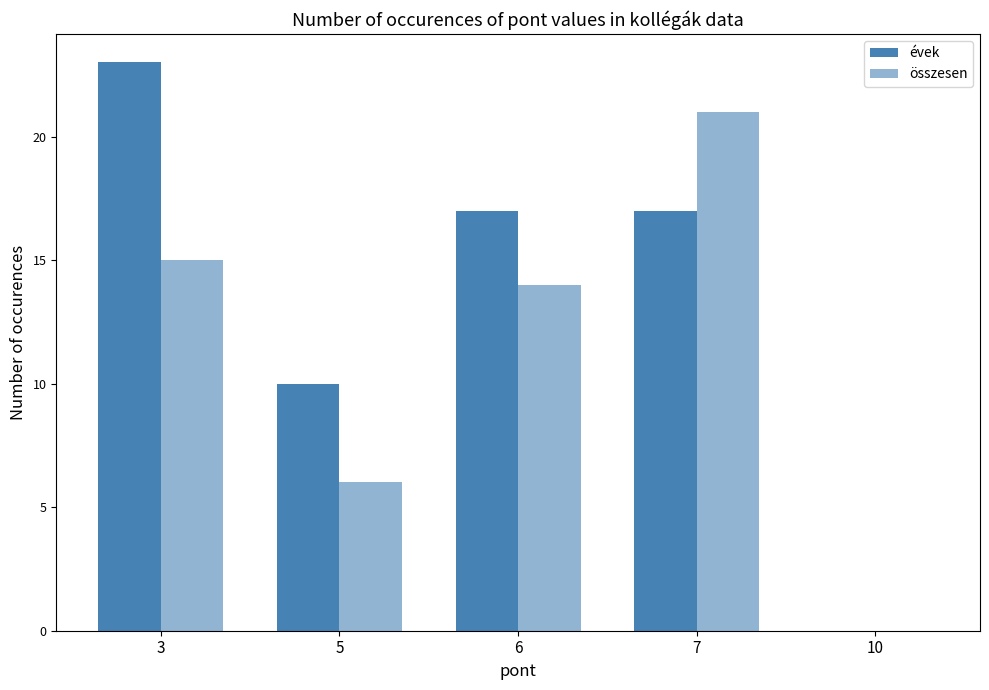

How many values in évek are above zero?

4